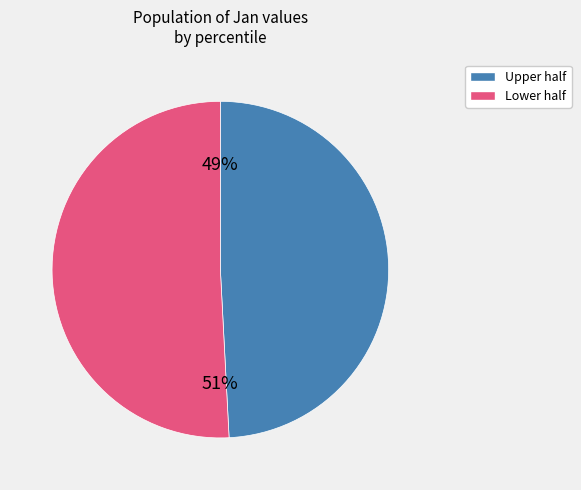

To the nearest percent, what is the difference between the largest and smallest slice percentages?

2%